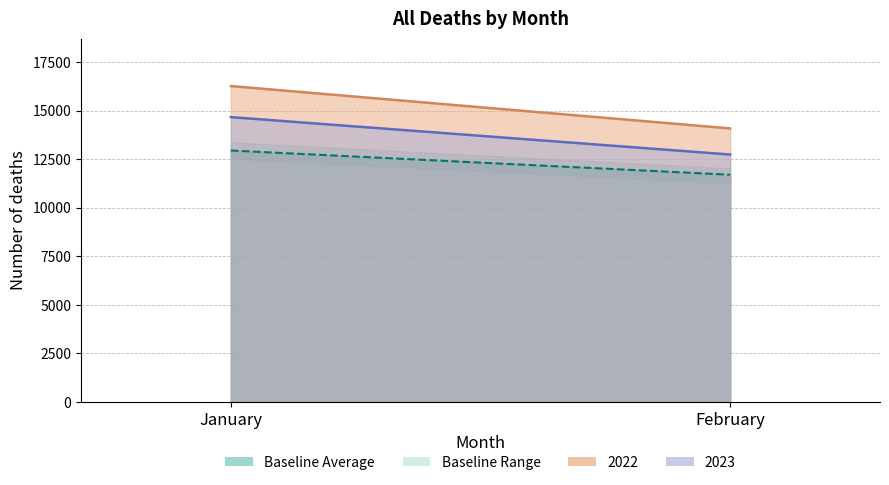

How many values in the baseline_min series are below 12517?

1